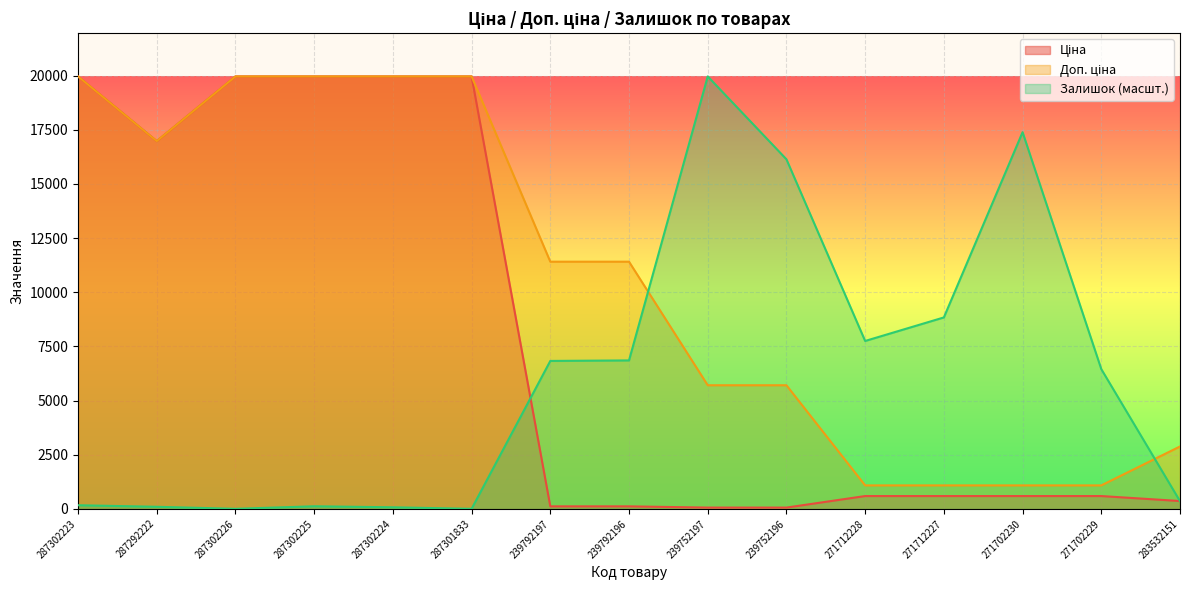

How many values in the Доп. ціна series exceed 11410?

6